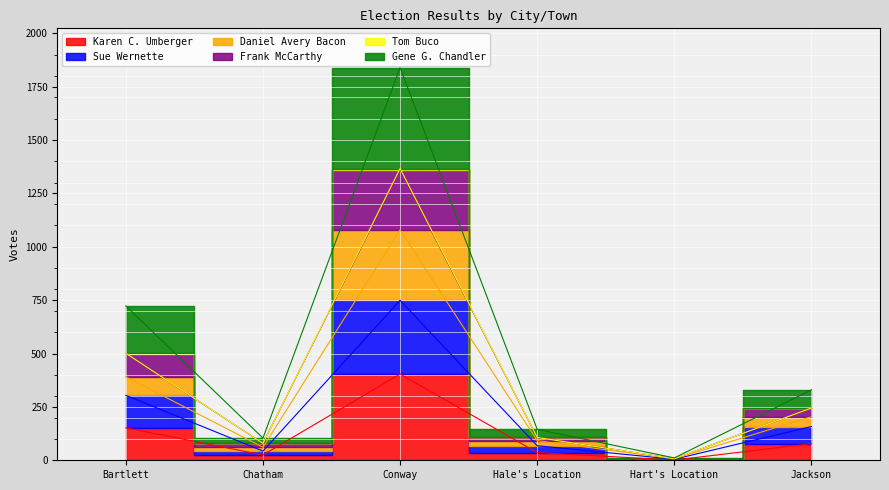

At which category does Daniel Avery Bacon reach its first local valley?

Chatham